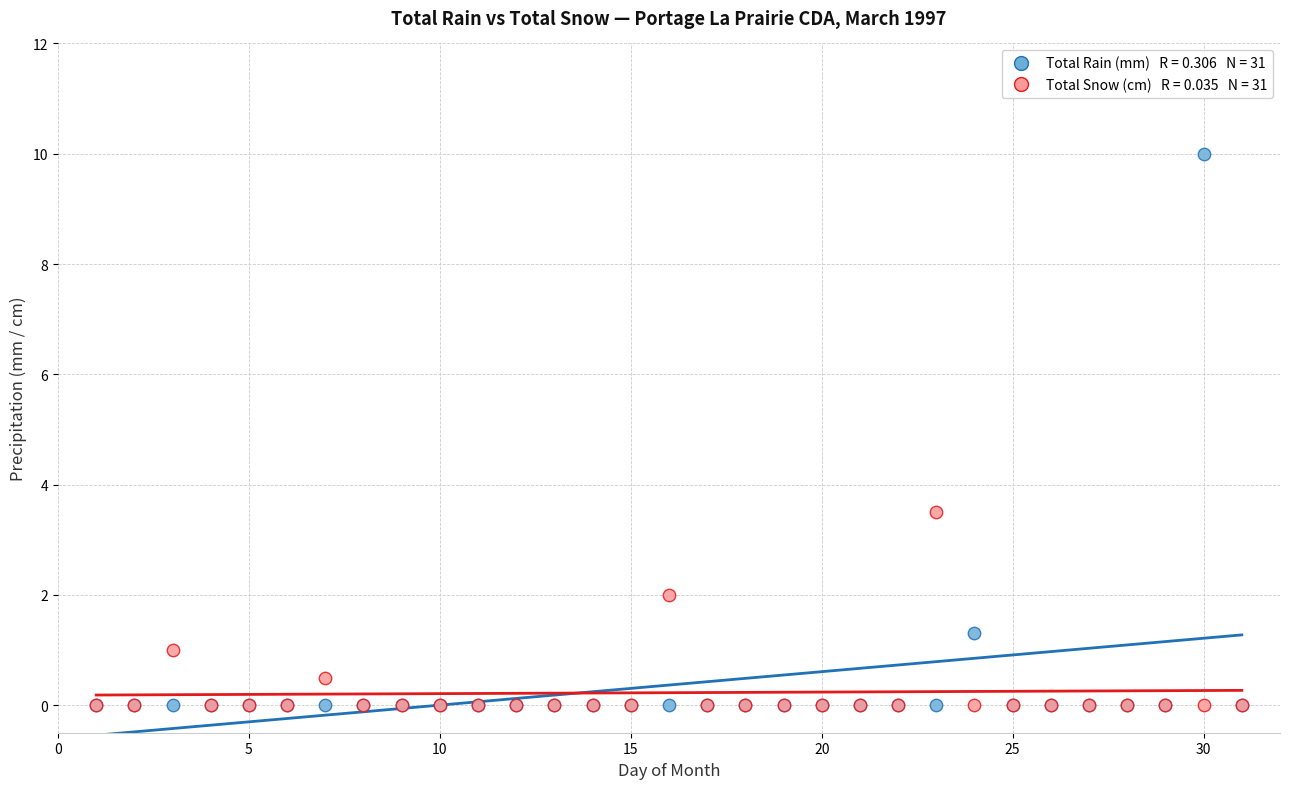

Across all series, what Y value is closest to 5?

3.5